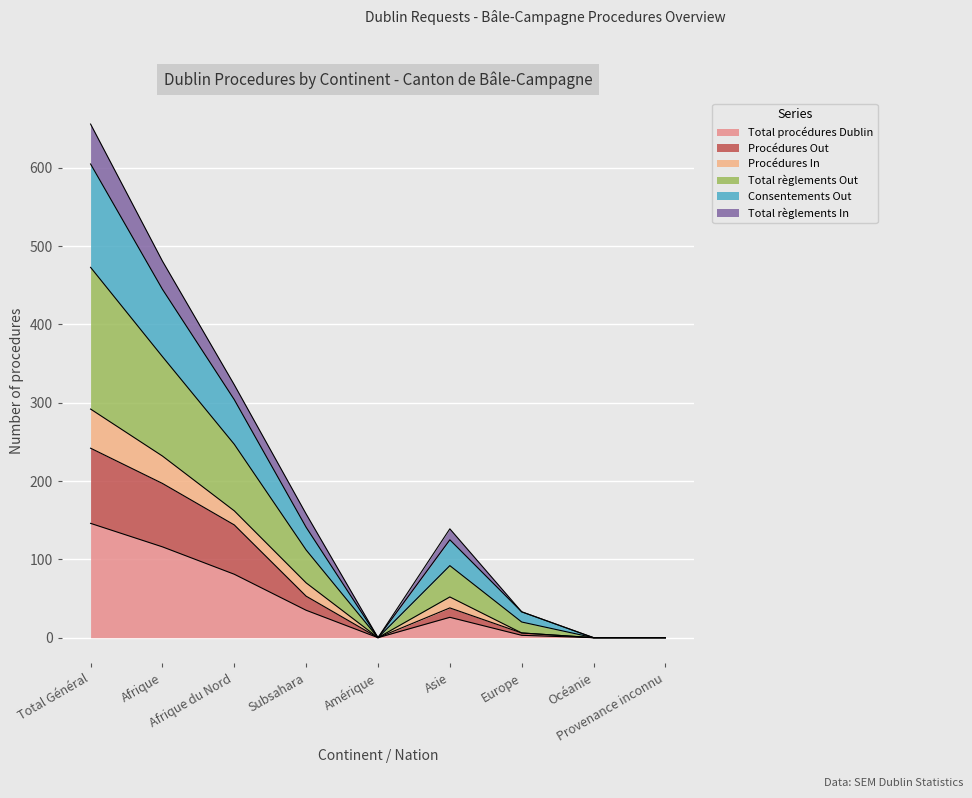

Is the value of Total procédures Dublin at Subsahara greater than the value of Total règlements Out at Europe?

Yes